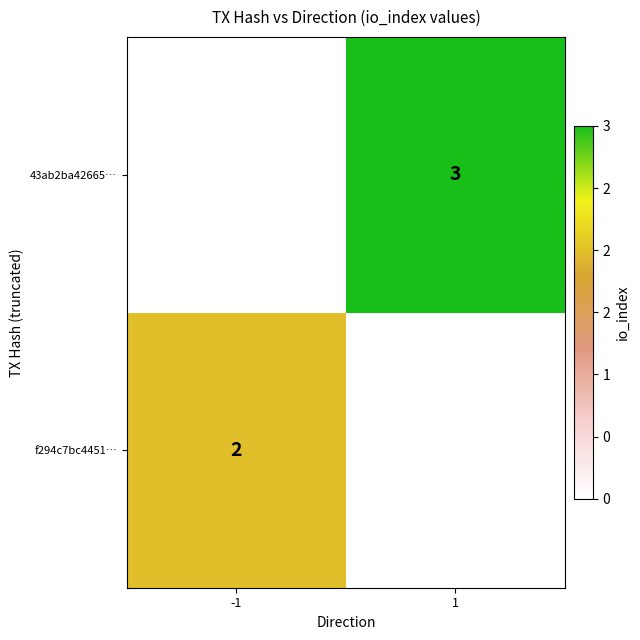

The value of f294c7bc4451… at -1 is 1. True or false?

False